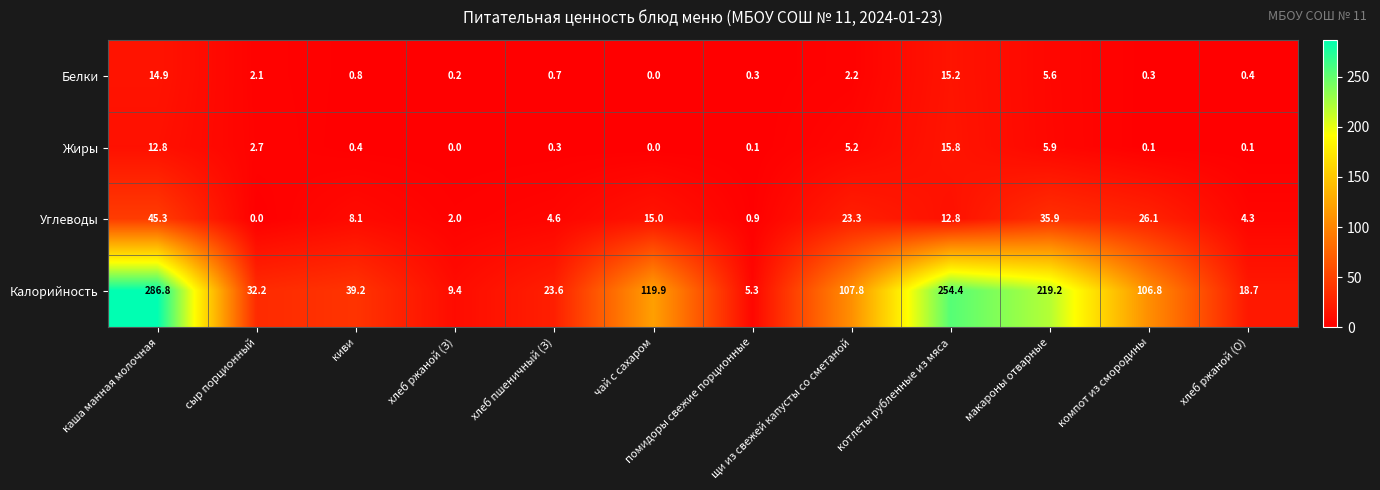

Which series has the largest range (max minus min)?

Калорийность